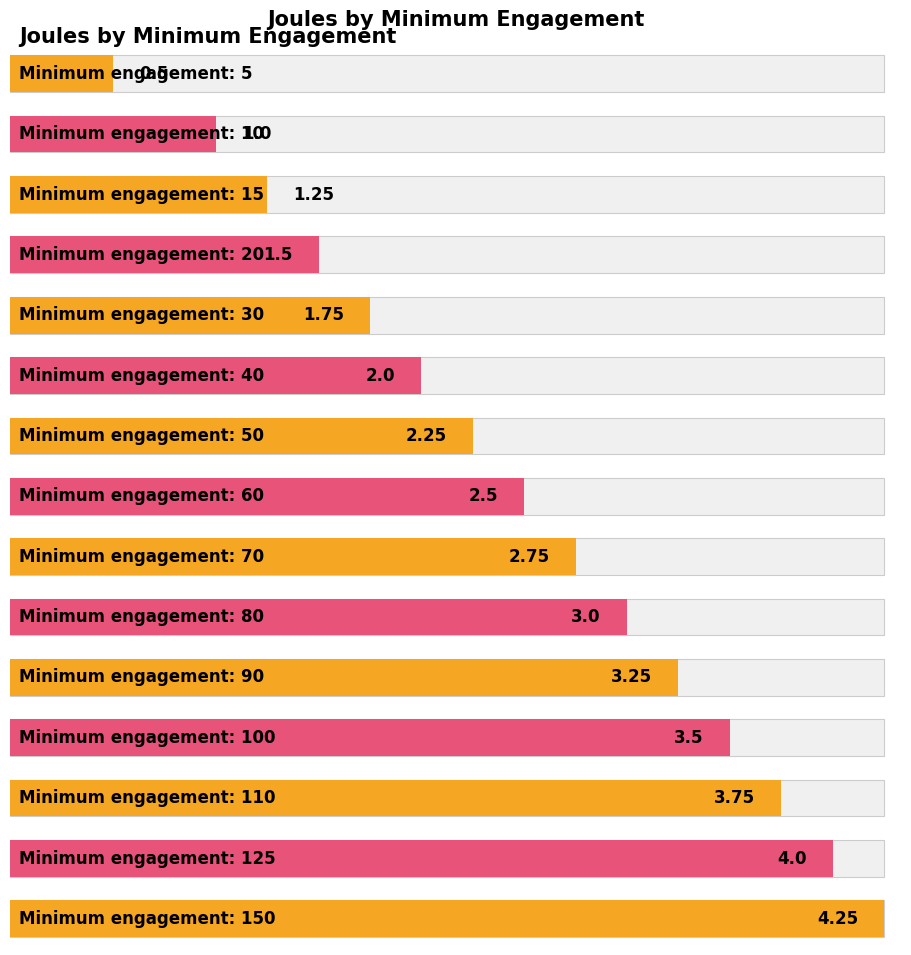

Approximately how many times larger is the value at 10 compared to 20?

0.7